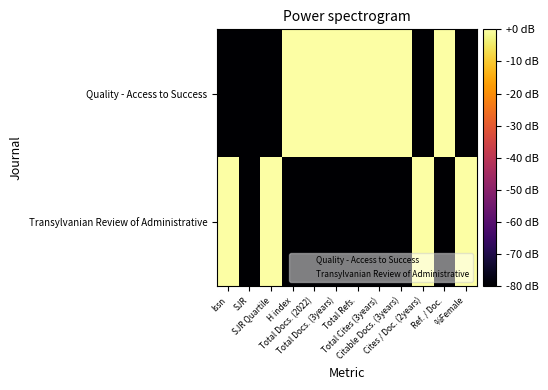

Which series has the largest total across all categories?

Quality - Access to Success